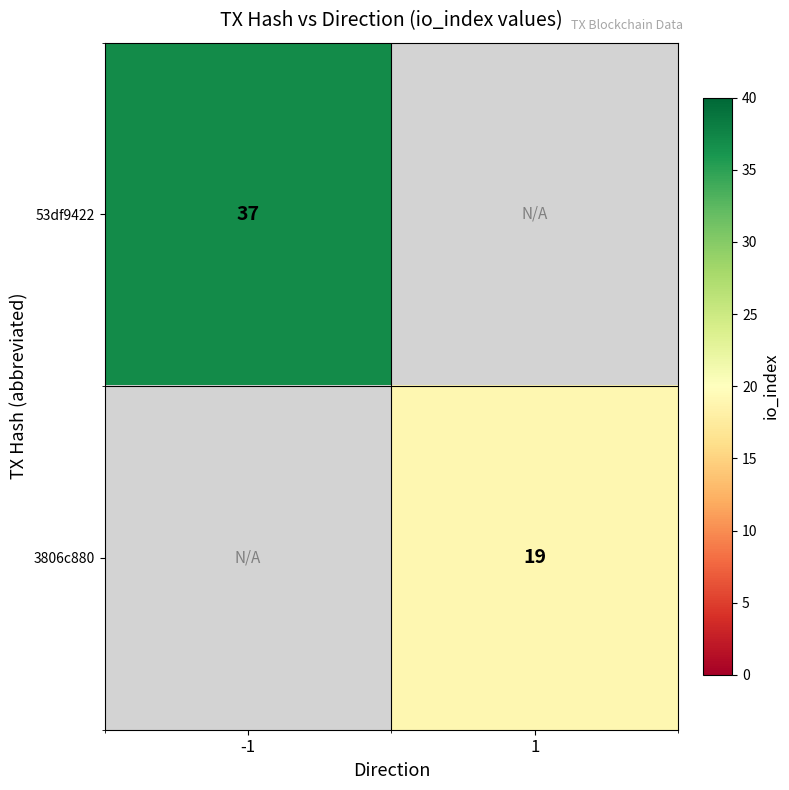

Which label corresponds to the largest value in the chart?

-1